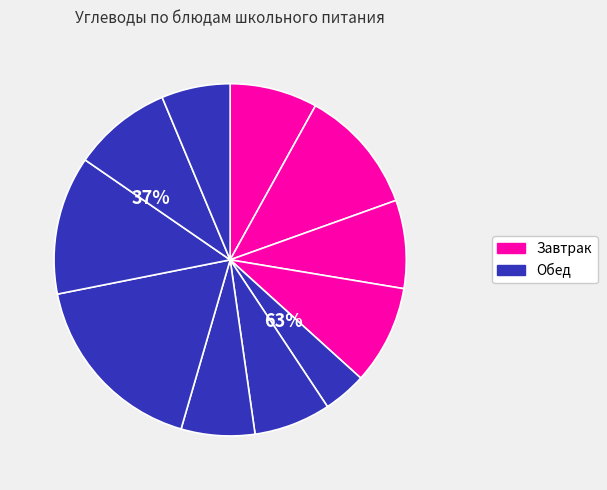

What percentage is the Кисель плодовоягодный slice, to the nearest percent?

13%